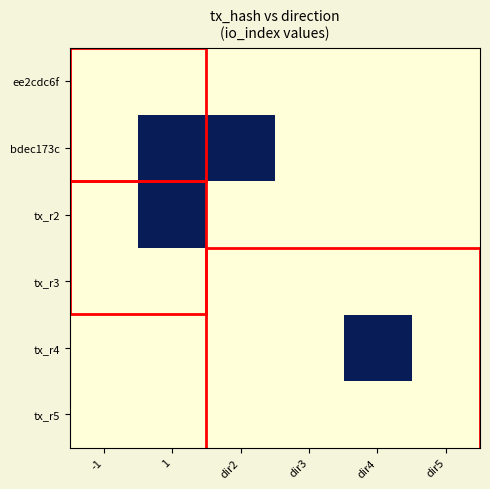

Between dir4 and dir5, which is larger?

dir4